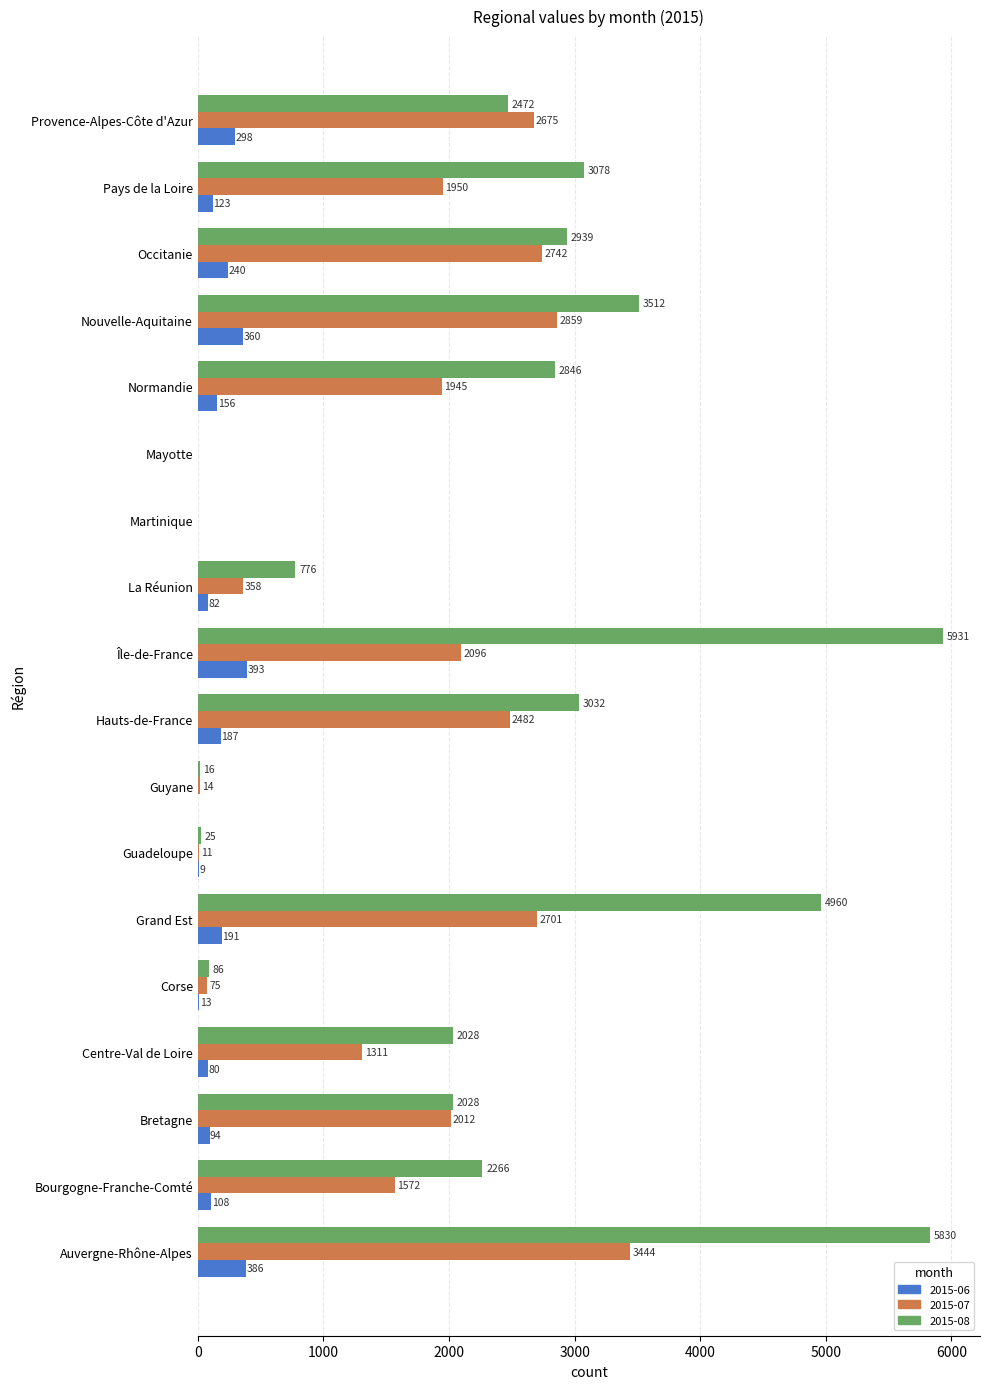

What is the average value of the 2015-08 series?

2324